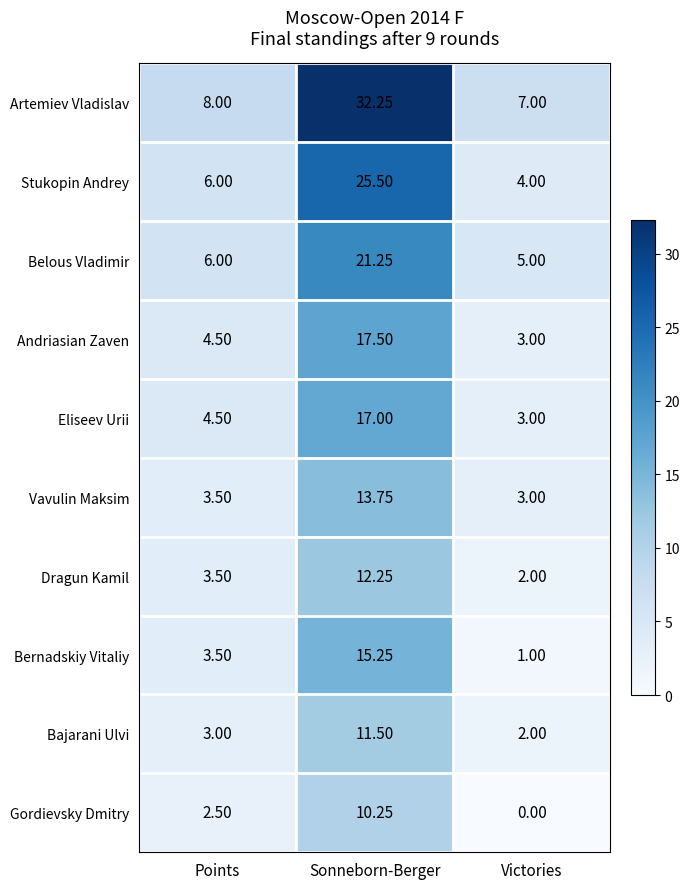

At which label is Bajarani Ulvi closest to 6?

Points